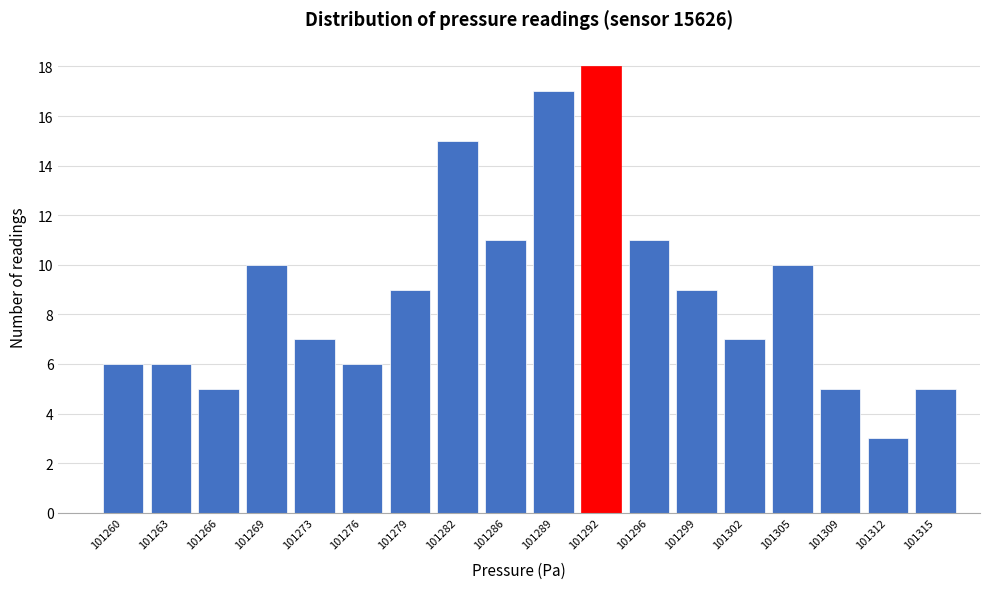

Reading left to right, list all the values displayed in this chart.

6	6	5	10	7	6	9	15	11	17	18	11	9	7	10	5	3	5